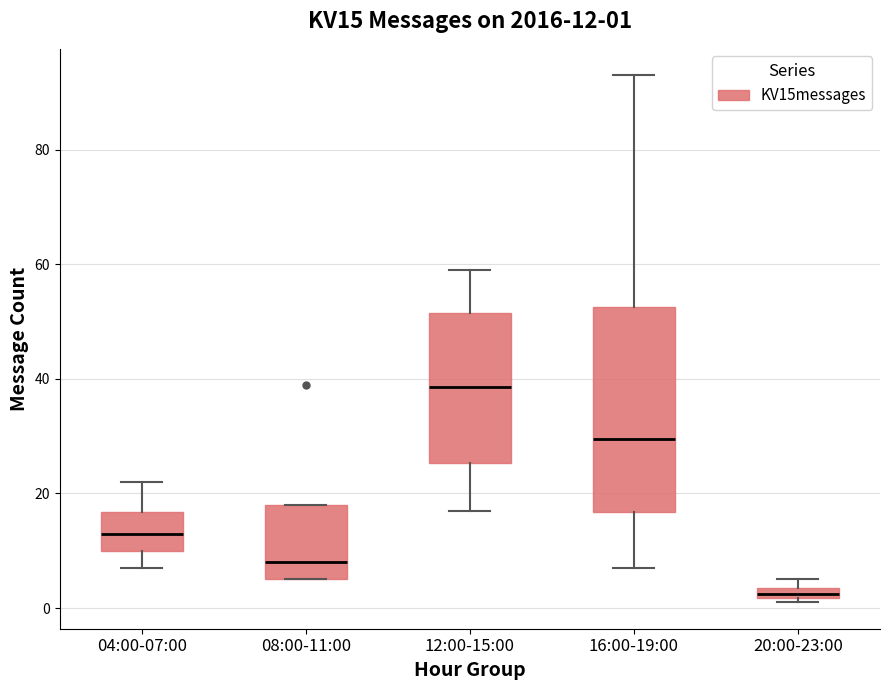

Comparing the boxes themselves (not the whiskers), which one is the tallest?

16:00-19:00